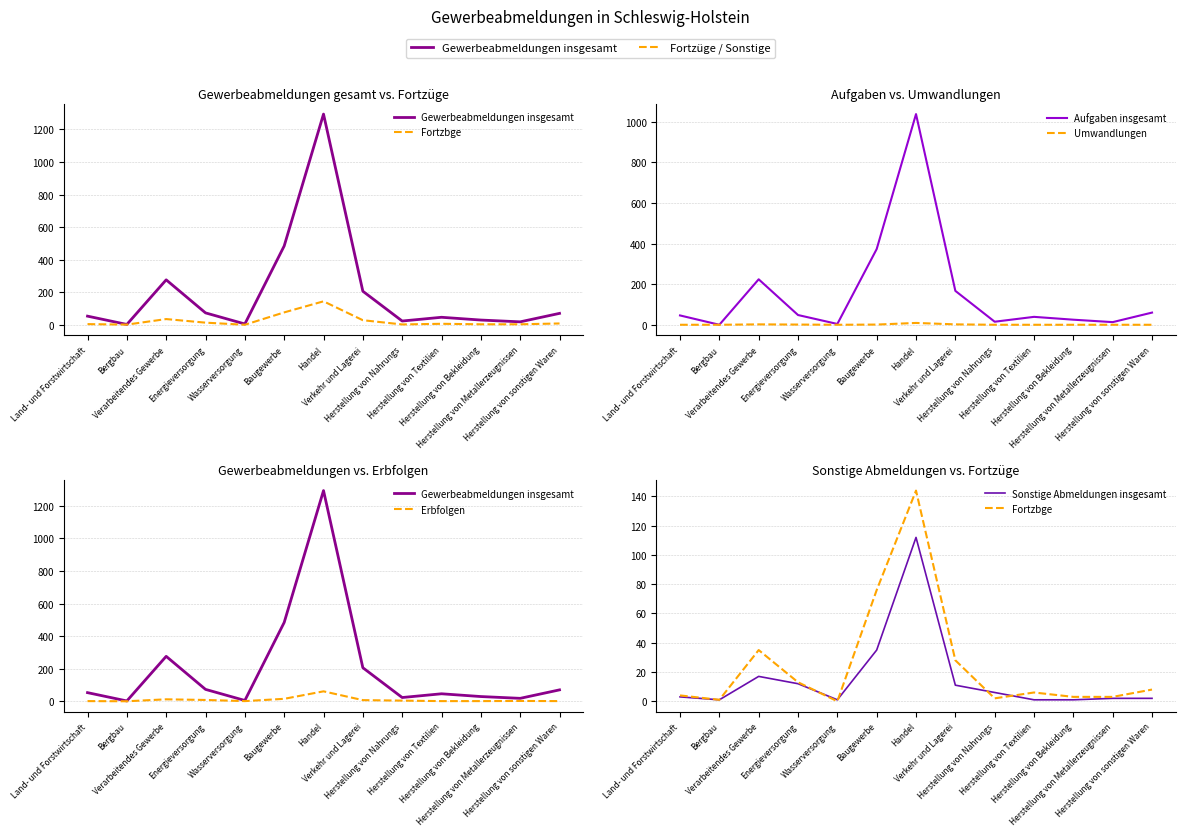

The value of Erbfolgen at Herstellung von Metallerzeugnissen is 1. True or false?

False